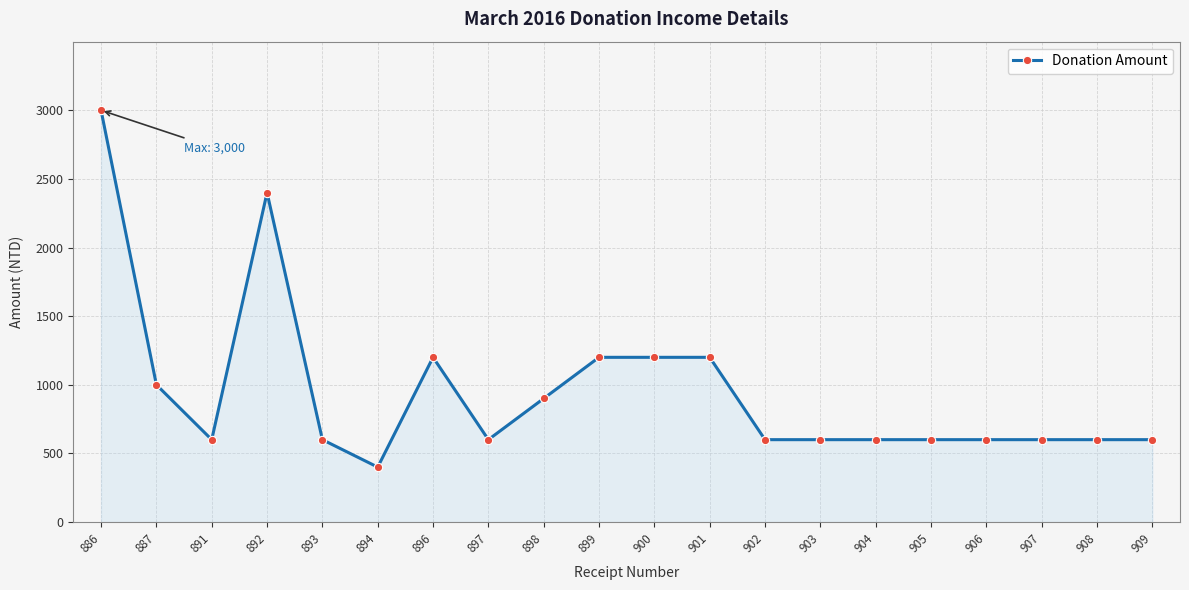

What is the difference between the maximum and minimum values?

2600